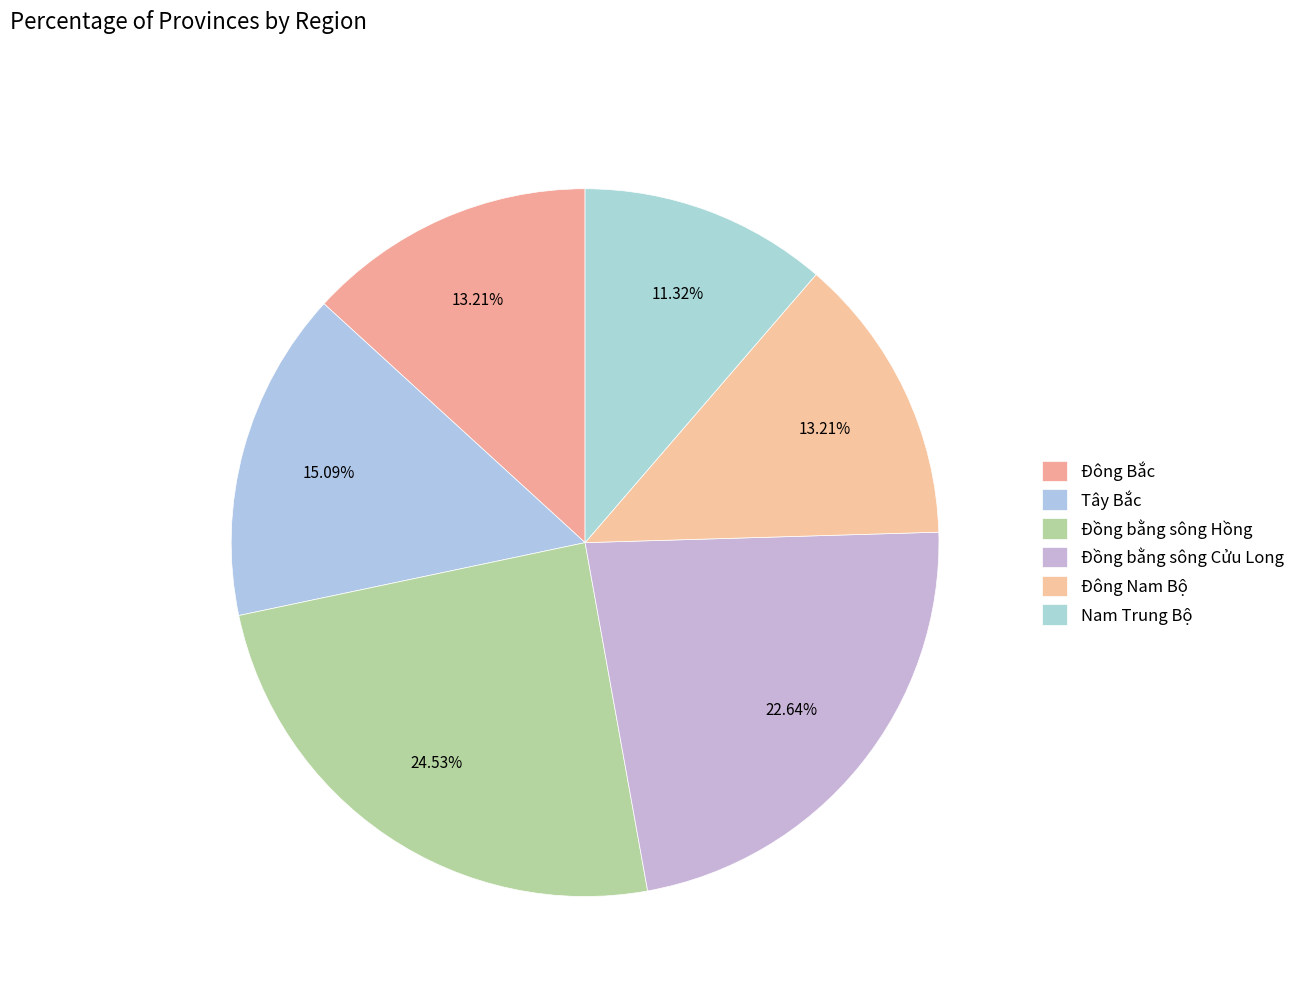

Does Đồng bằng sông Hồng represent more than half of the total?

No